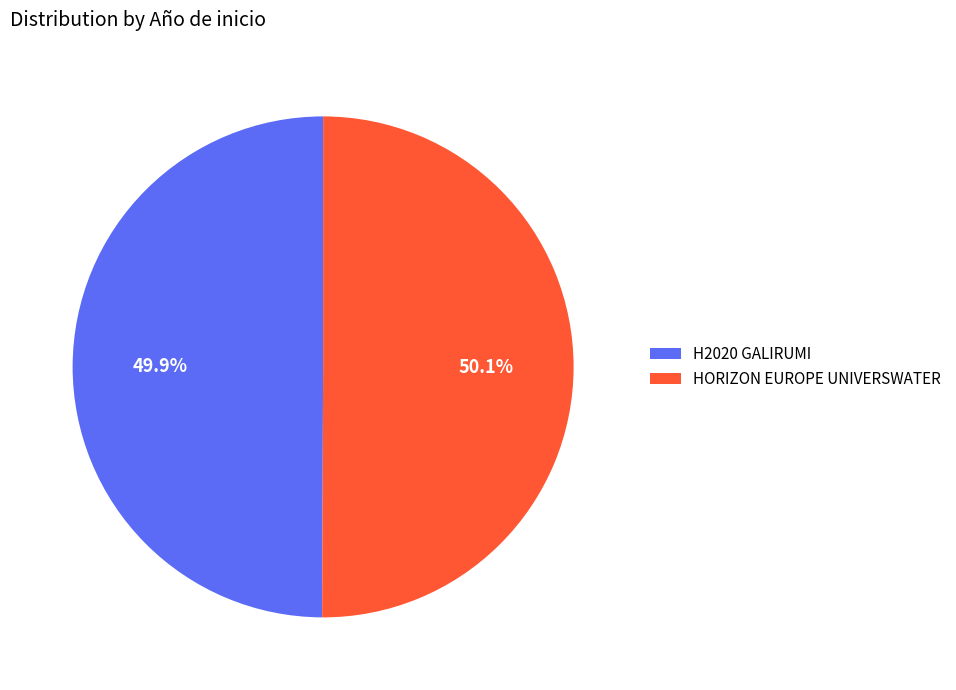

Is there any slice that represents more than half of the pie?

Yes